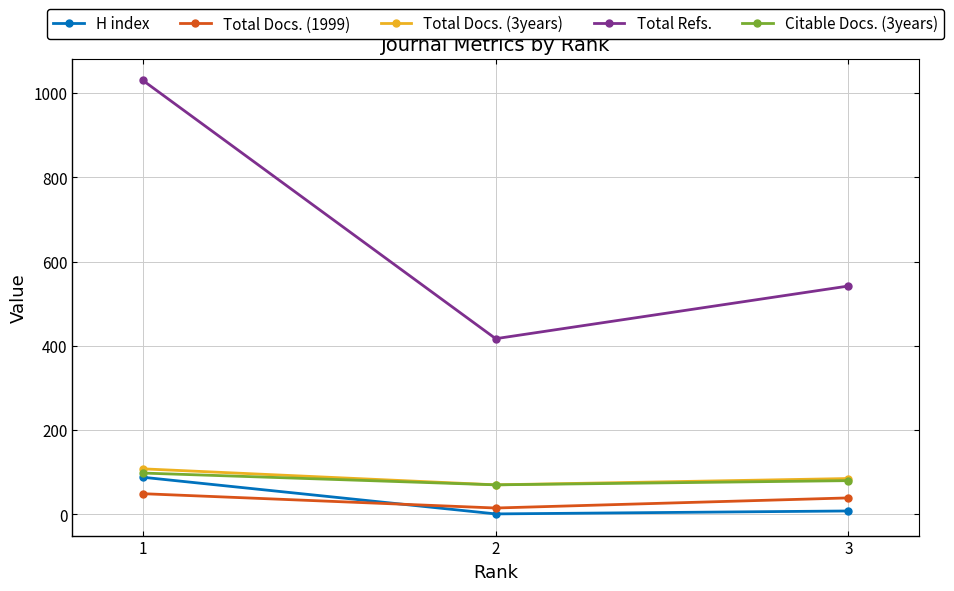

Which series has the largest total across all categories?

Total Refs.